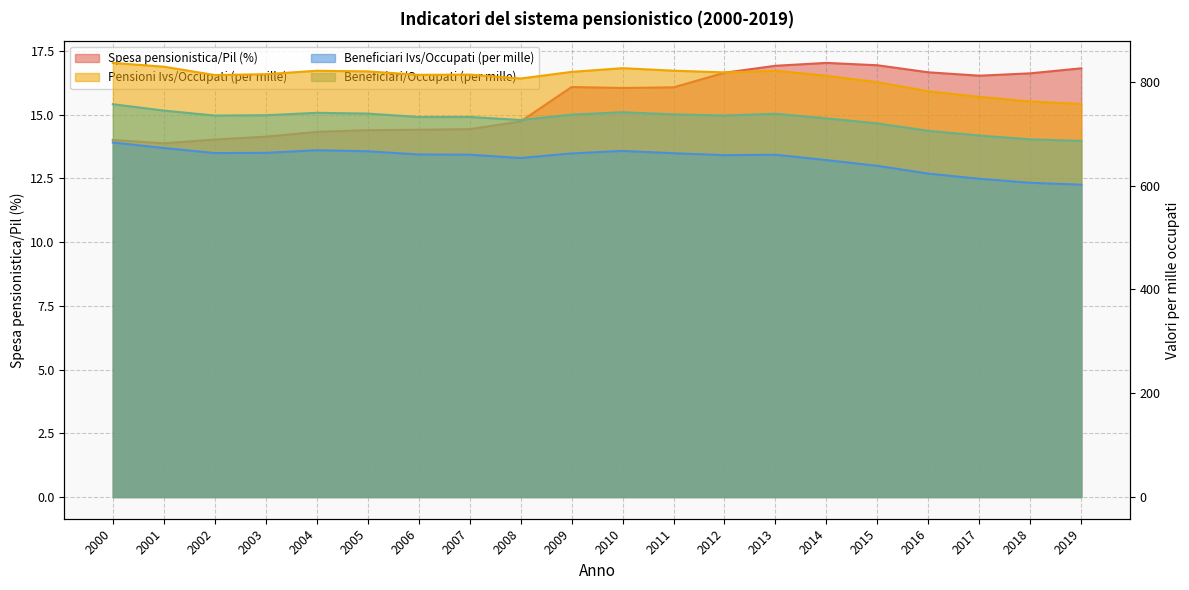

What are all the series names shown in the legend?

Spesa pensionistica/Pil (%), Pensioni Ivs/Occupati (per mille), Beneficiari Ivs/Occupati (per mille), Beneficiari/Occupati (per mille)